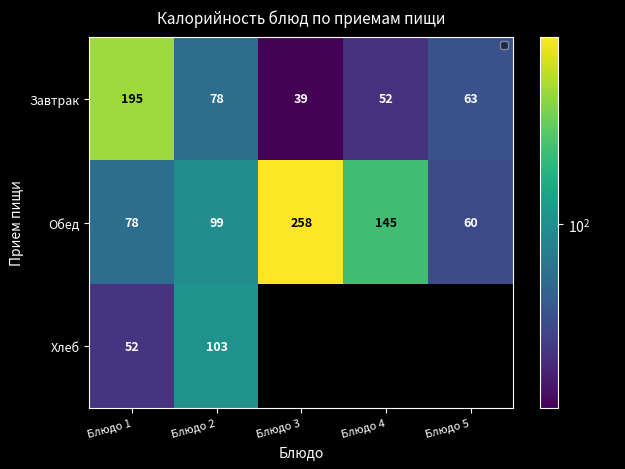

At how many categories does at least one series exceed 203?

1